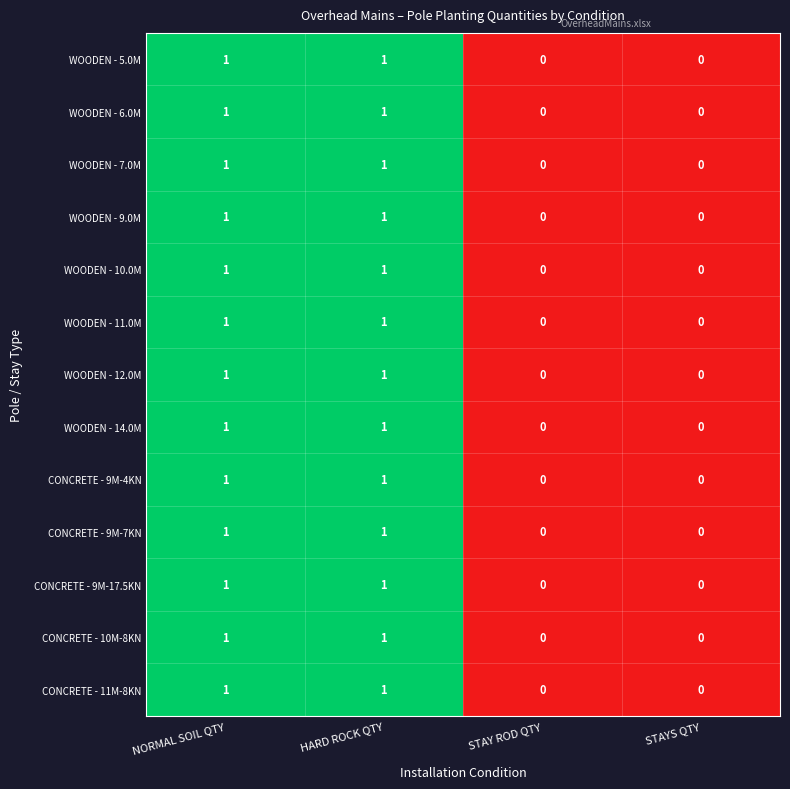

What is the total value across all series at NORMAL SOIL QTY?

13